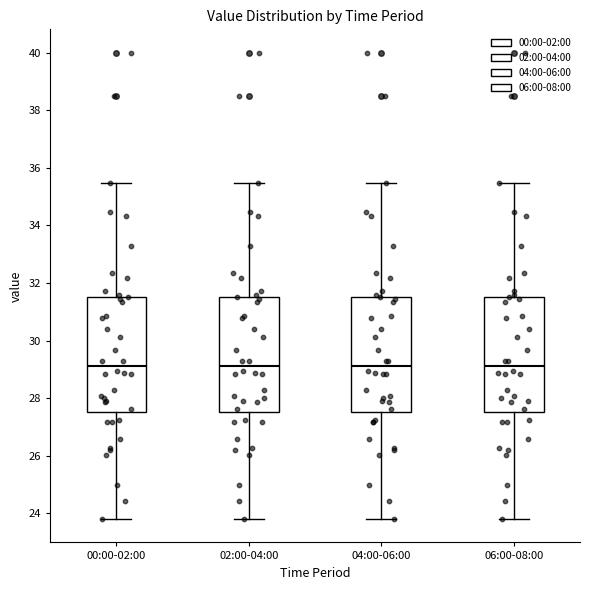

Reading left to right, read every box against the y-axis: the position of its median line, the range the box covers, and the ends of its whiskers. The values are not printed on the chart, so give them approximately, as read against the axis.

00:00-02:00: median 29.2, box 27.6 to 31.6, whiskers 23.8 to 35.4
02:00-04:00: median 29.2, box 27.6 to 31.6, whiskers 23.8 to 35.4
04:00-06:00: median 29.2, box 27.6 to 31.6, whiskers 23.8 to 35.4
06:00-08:00: median 29.2, box 27.6 to 31.6, whiskers 23.8 to 35.4